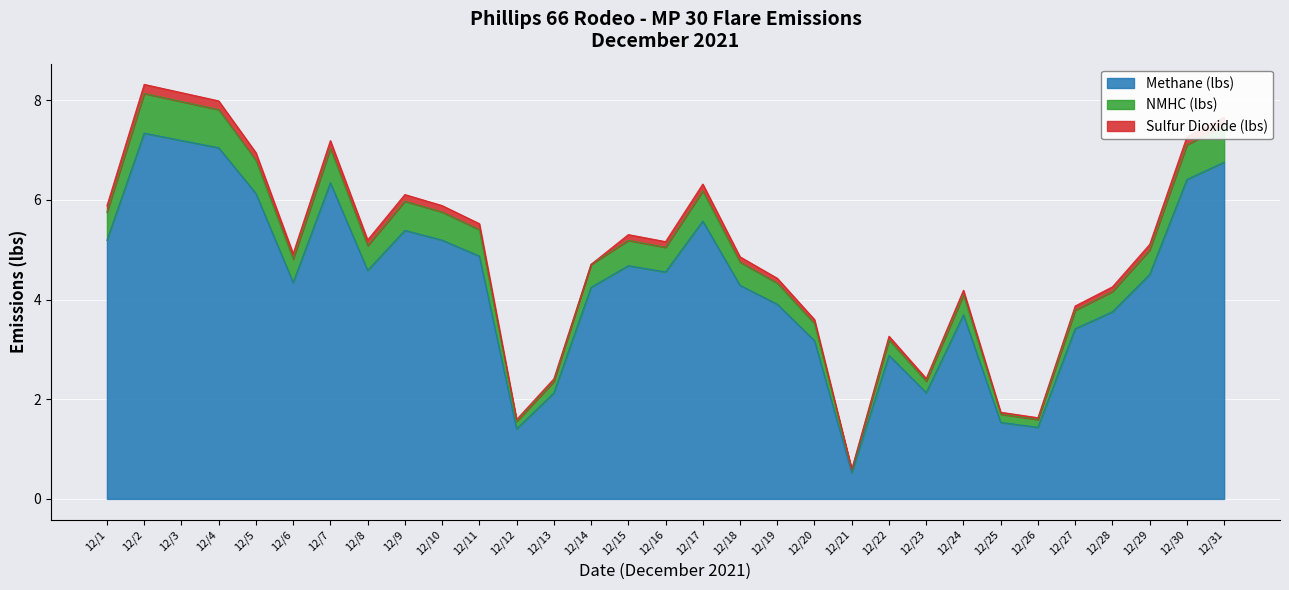

How many interior local peaks does the NMHC (lbs) series have?

7